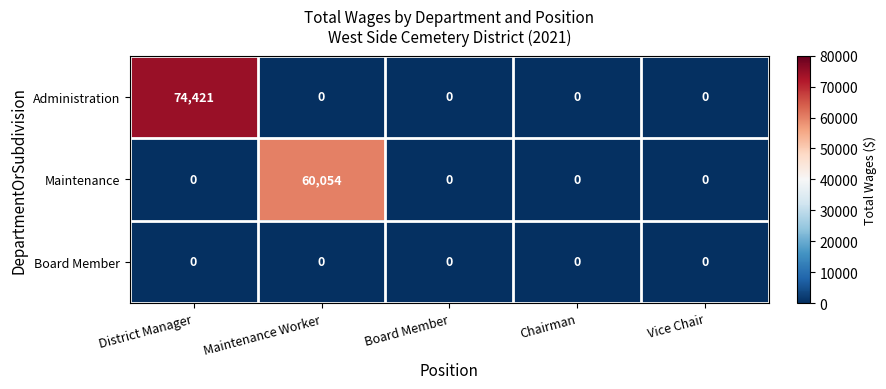

Reading left to right, extract all data points from this chart.

Administration: 74421	0	0	0	0
Maintenance: 0	60054	0	0	0
Board Member: 0	0	0	0	0